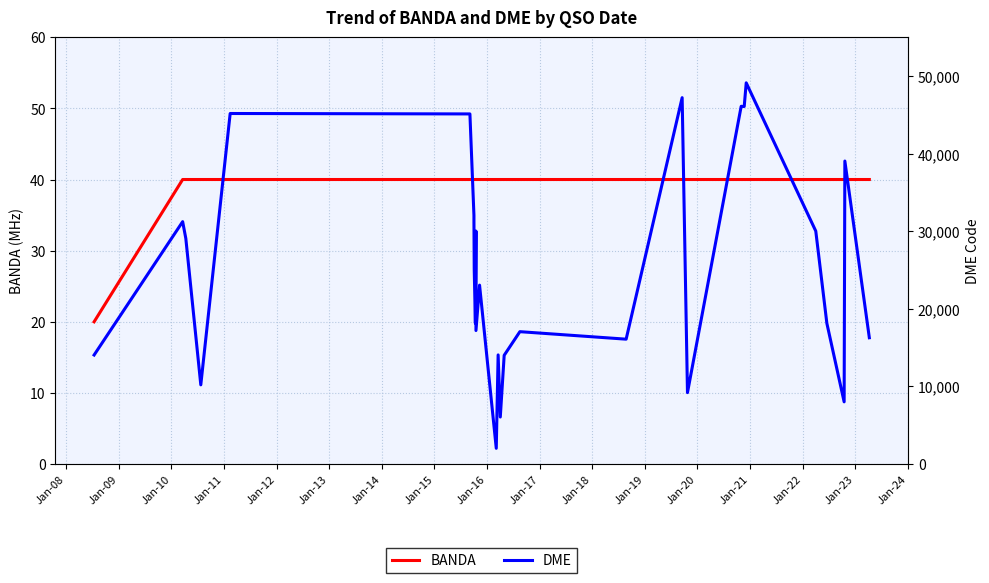

In DME, how many points are lower than both neighbors (excluding endpoints)?

9